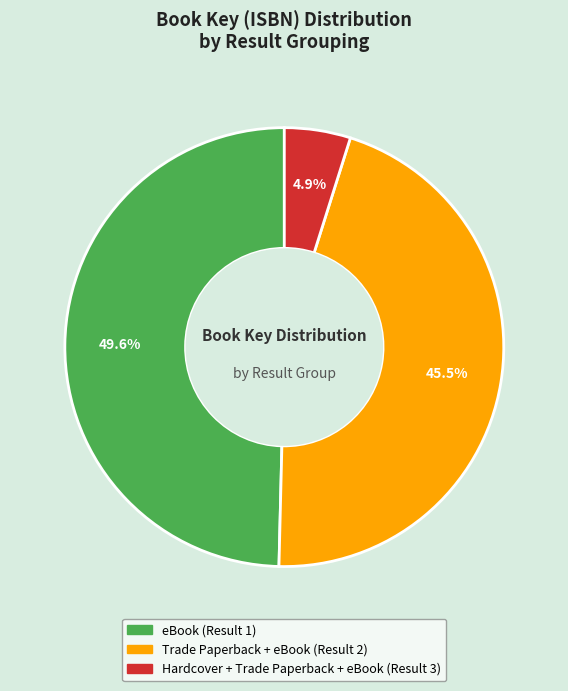

Which has a higher value, eBook (Result 1) or Hardcover + Trade Paperback + eBook (Result 3)?

eBook (Result 1)